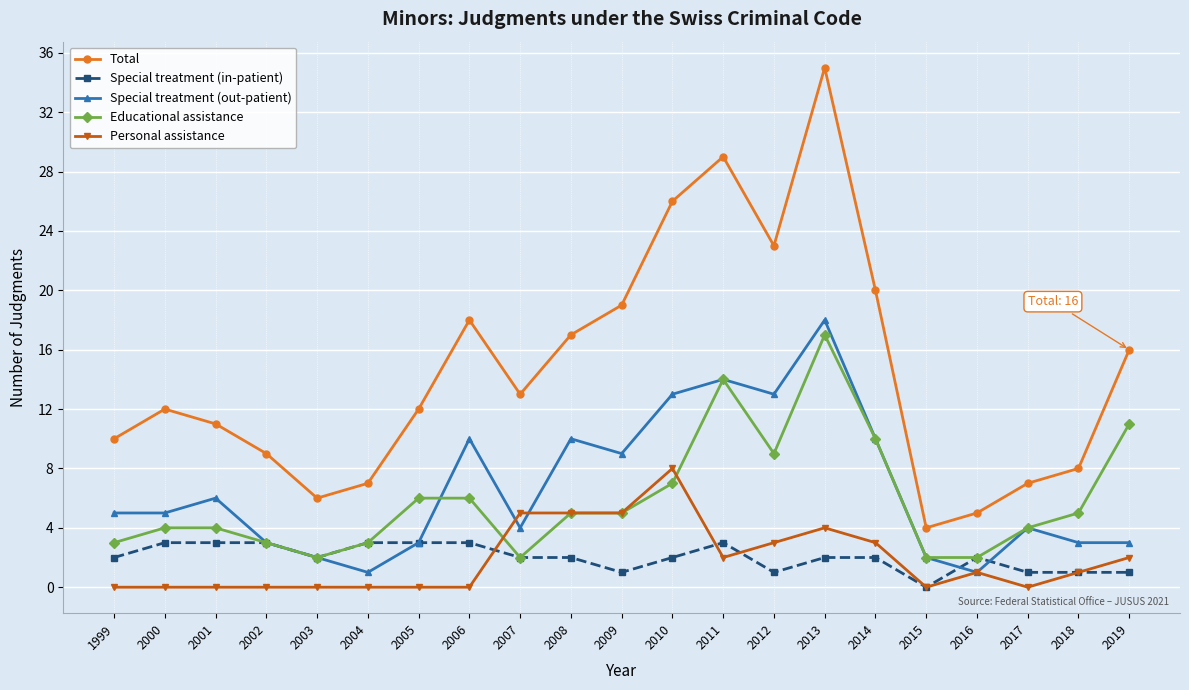

True or false: Personal assistance and Special treatment (out-patient) cross at least once.

True